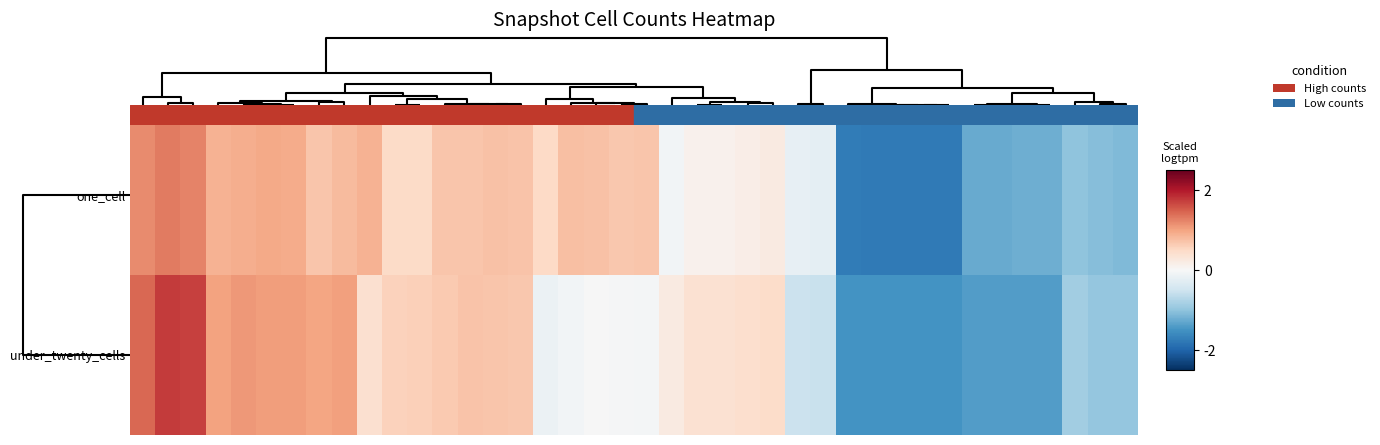

Which series has the widest spread of values?

under_twenty_cells